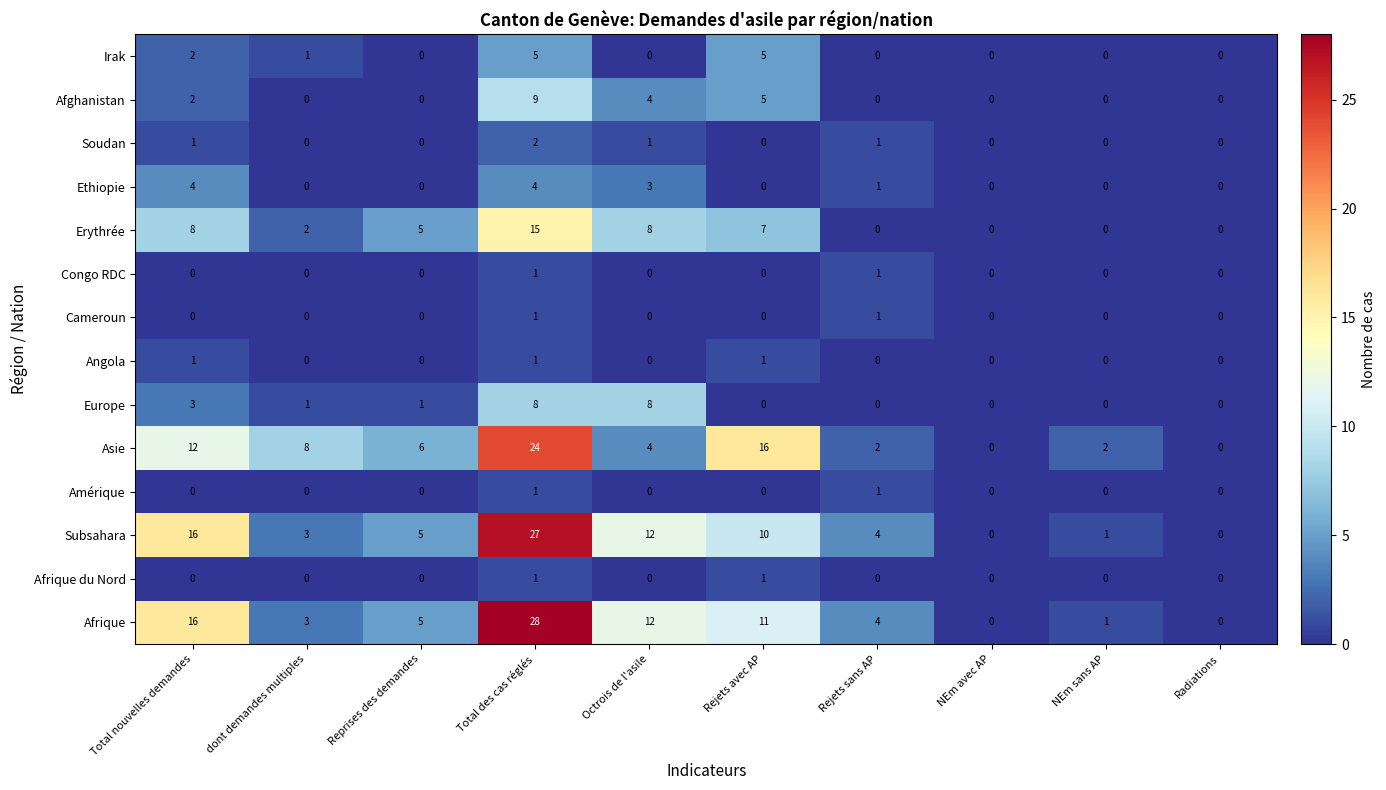

Which label corresponds to the largest value in the chart?

Total des cas réglés